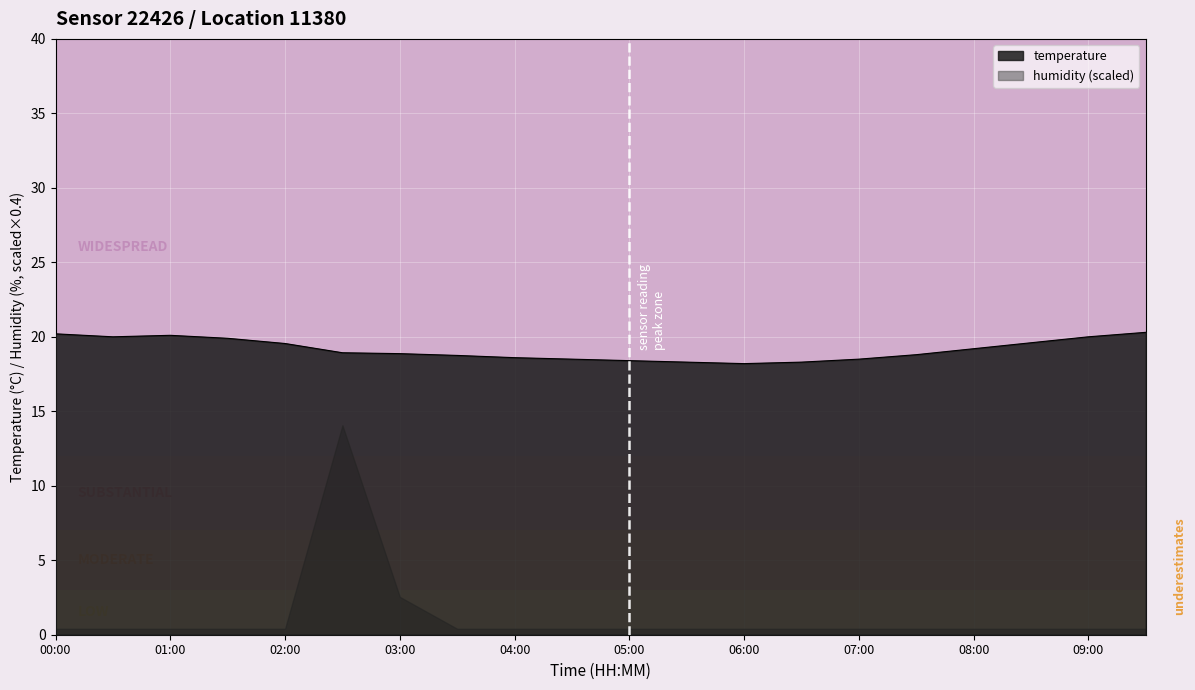

What is the label of the 6th point from the right?

07:00